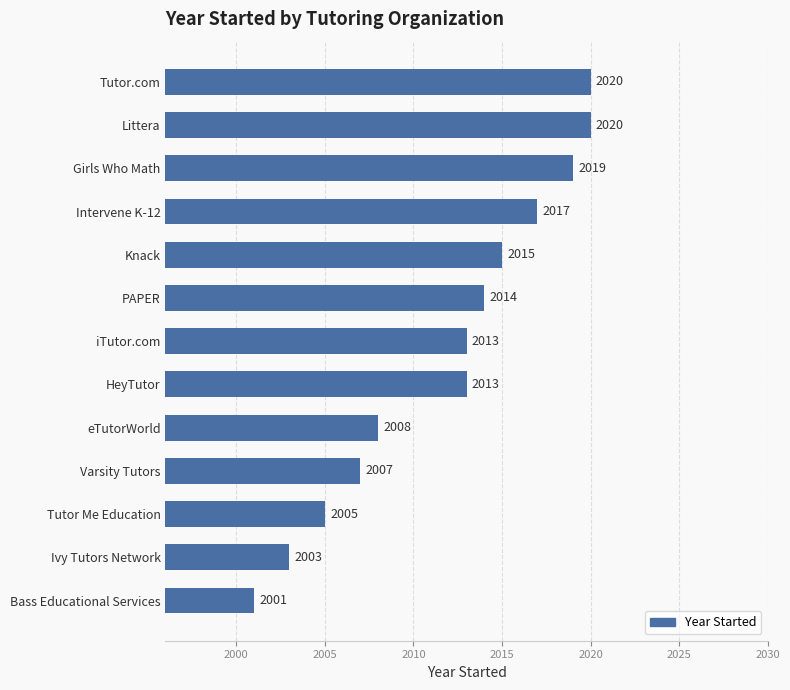

The chart shows a value of 2013 at iTutor.com. True or false?

True